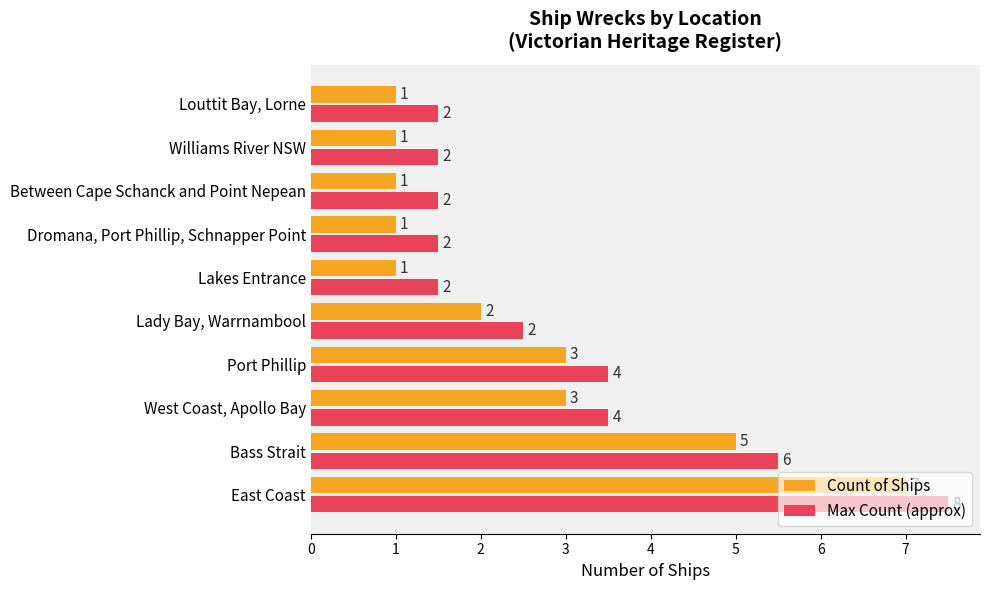

What is the difference between the second highest and minimum values in the Max Count (approx) series?

4.0